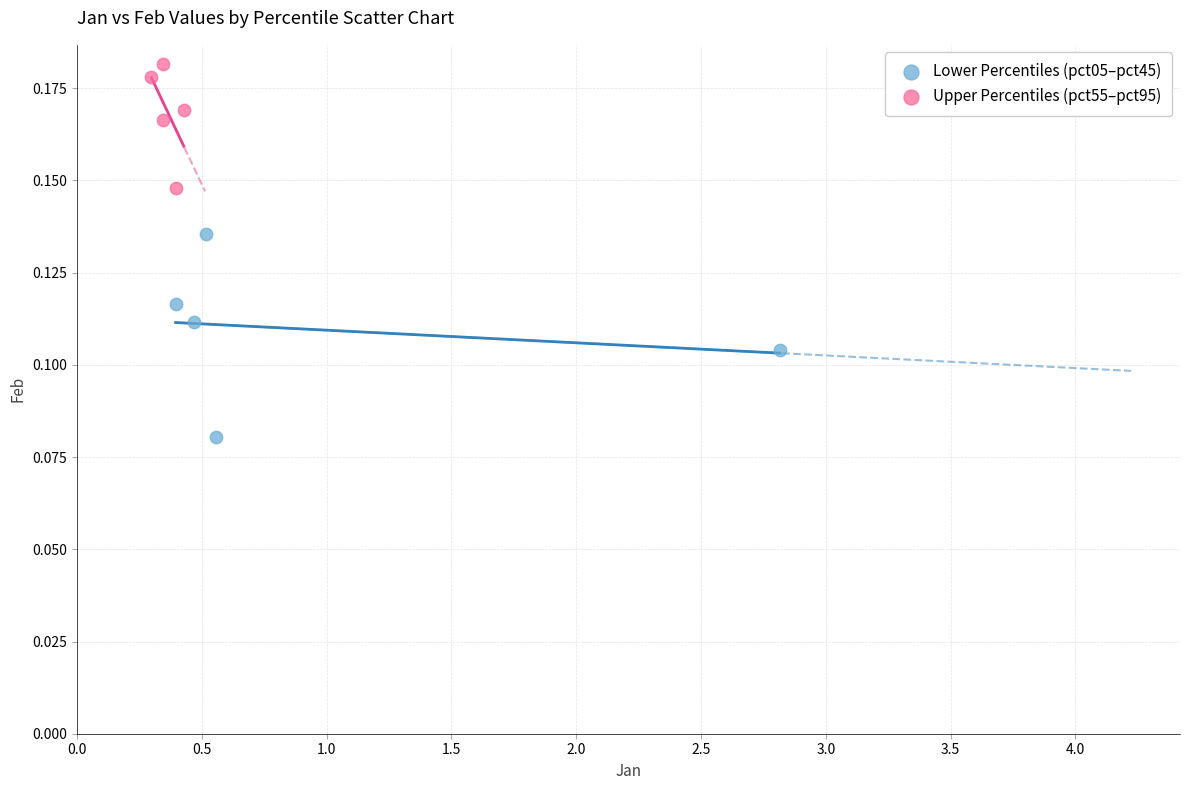

Which series contains the highest Y value?

Upper Percentiles (pct55–pct95)